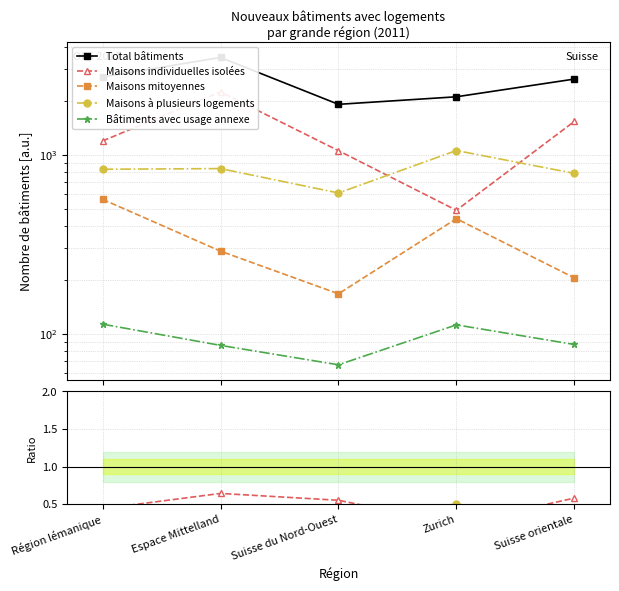

At how many categories does at least one series exceed 3488?

1